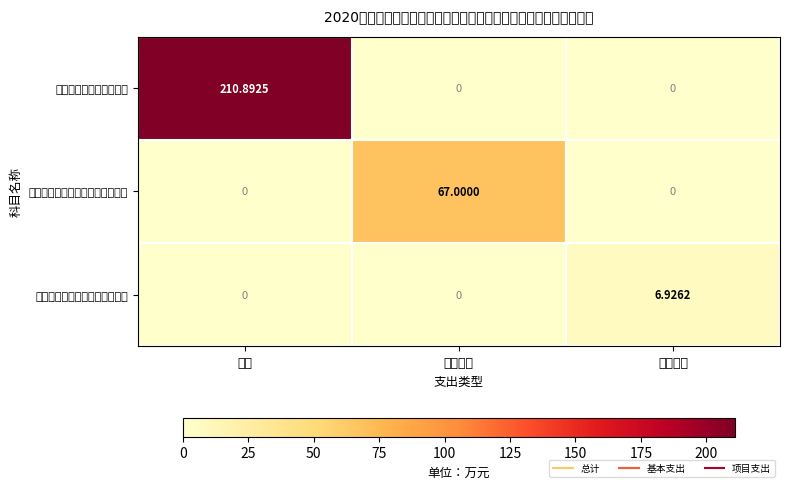

List the series in order of their peak value, highest first.

行政运行（政府办公厅）, 一般行政管理事务（政府办公厅）, 机关事业单位基本养老保险缴费